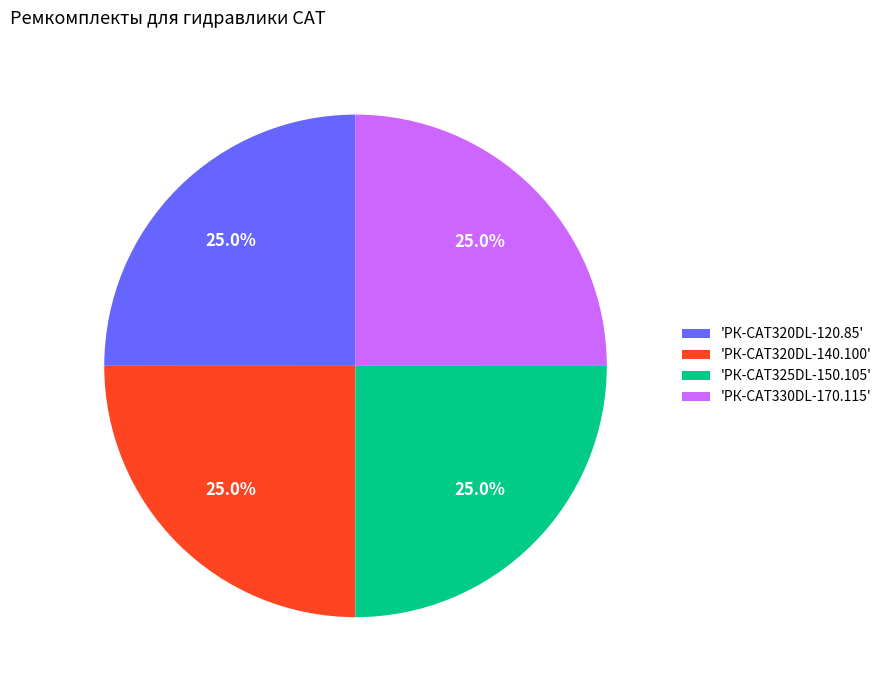

Does 'РК-CAT330DL-170.115' account for over 50% of the chart?

No